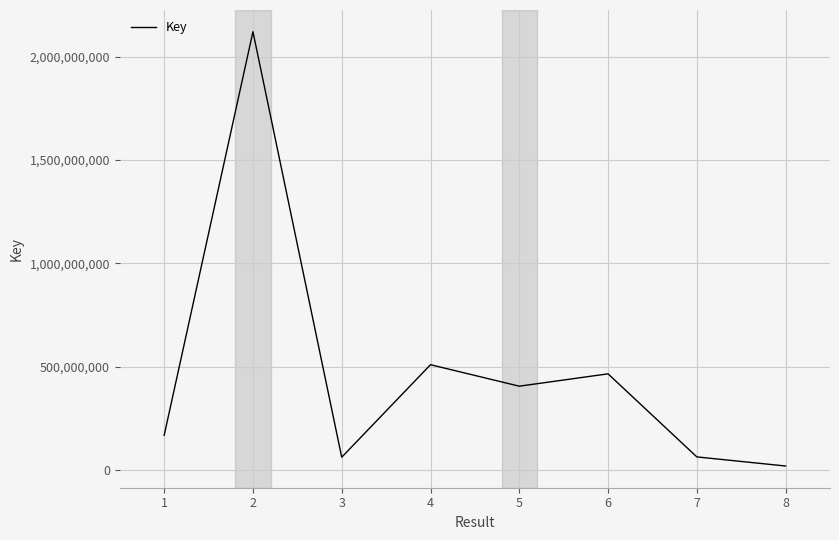

The value at 5 is 405313168. True or false?

True